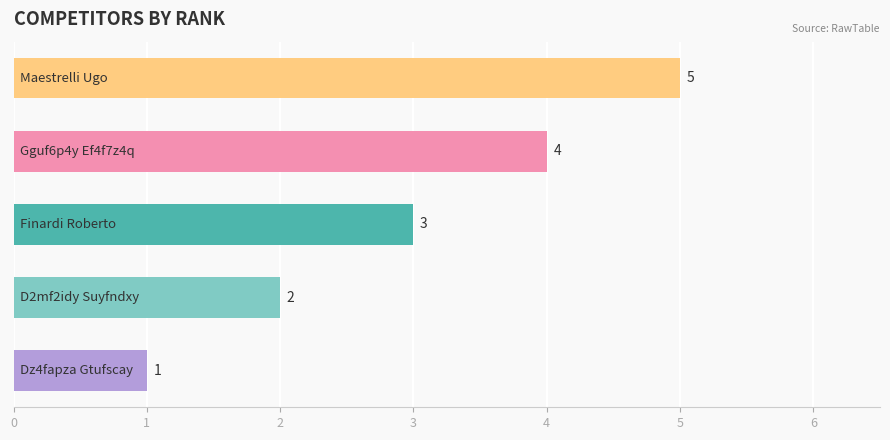

Are the bars grouped side by side (vs. stacked)?

No